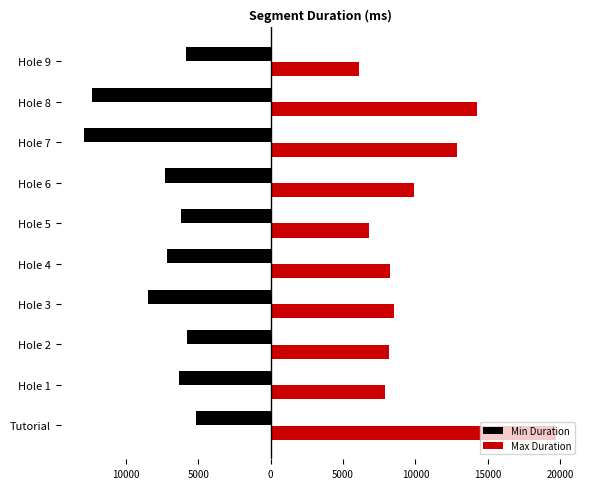

What are all the series names shown in the legend?

Min Duration, Max Duration